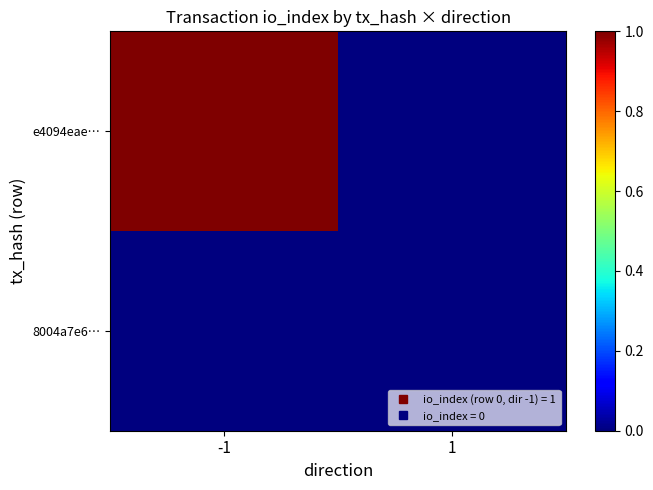

Rank the series by their maximum value, from highest to lowest.

e4094eae…, 8004a7e6…